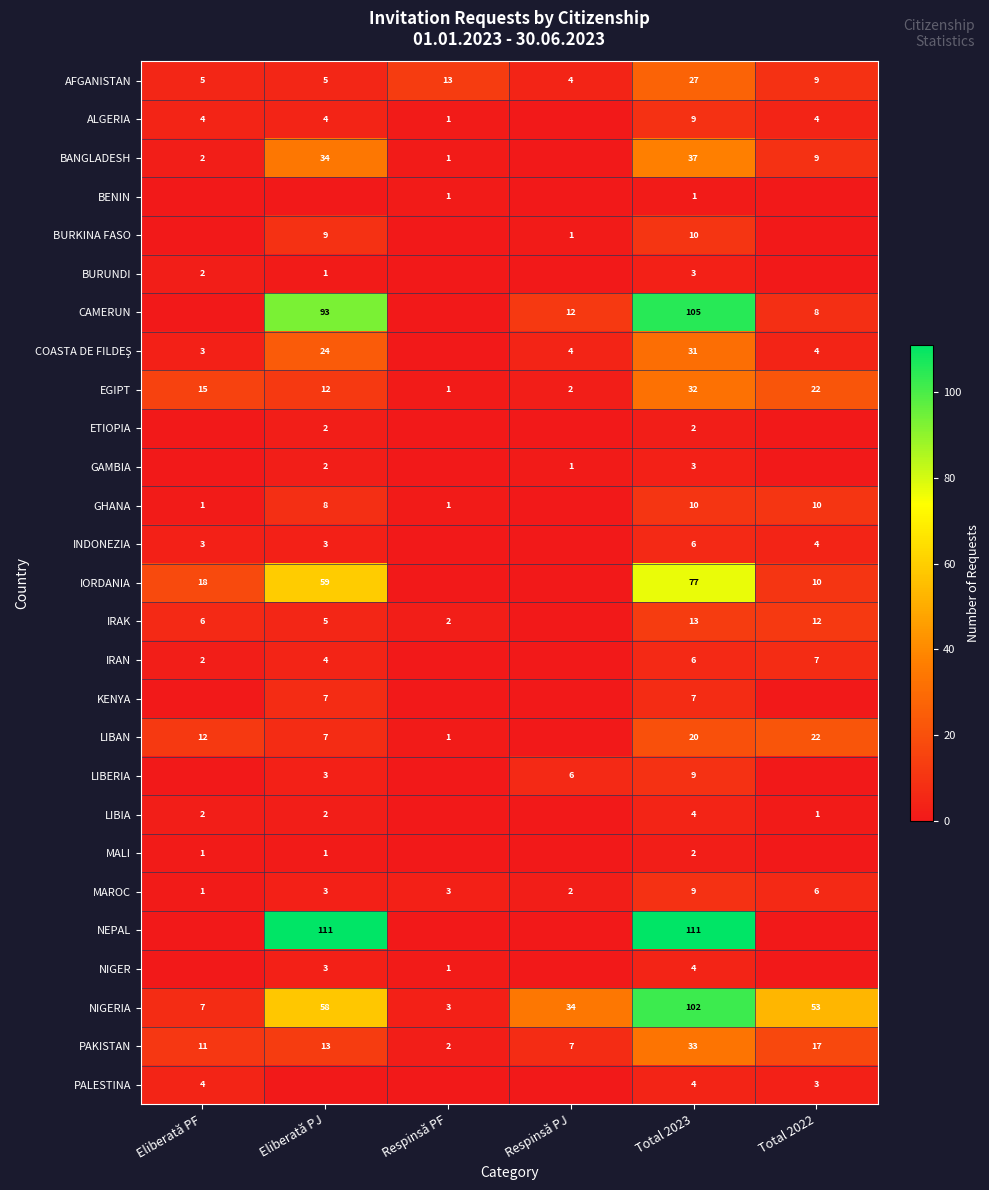

What is the sum of all AFGANISTAN values?

63